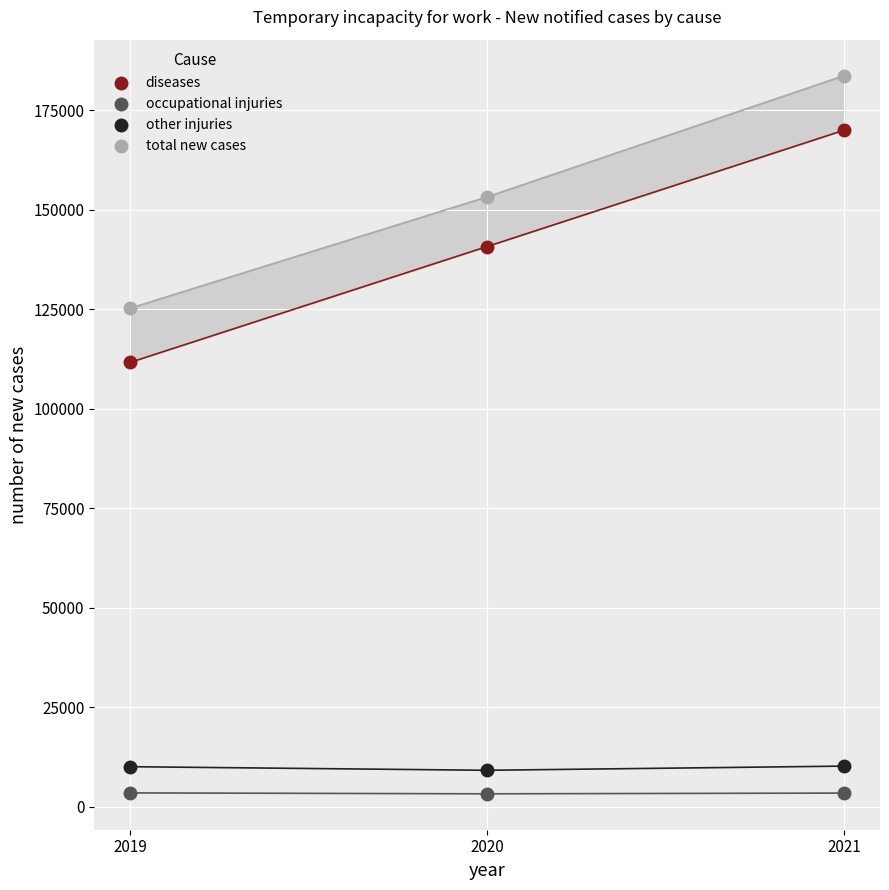

Across all data points, what is the average Y value?

77039